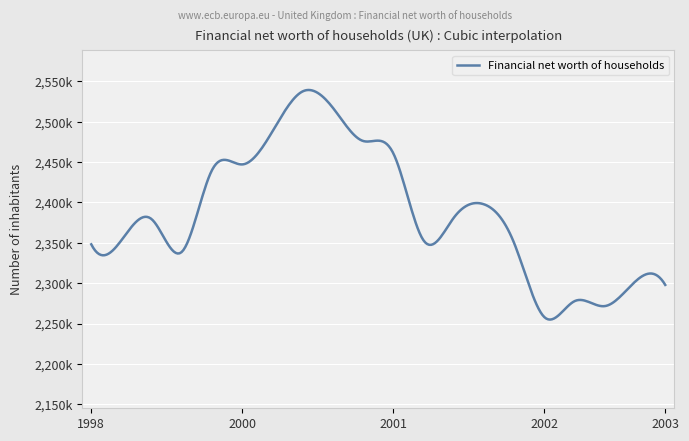

Does the chart display data point markers on the line(s)?

No